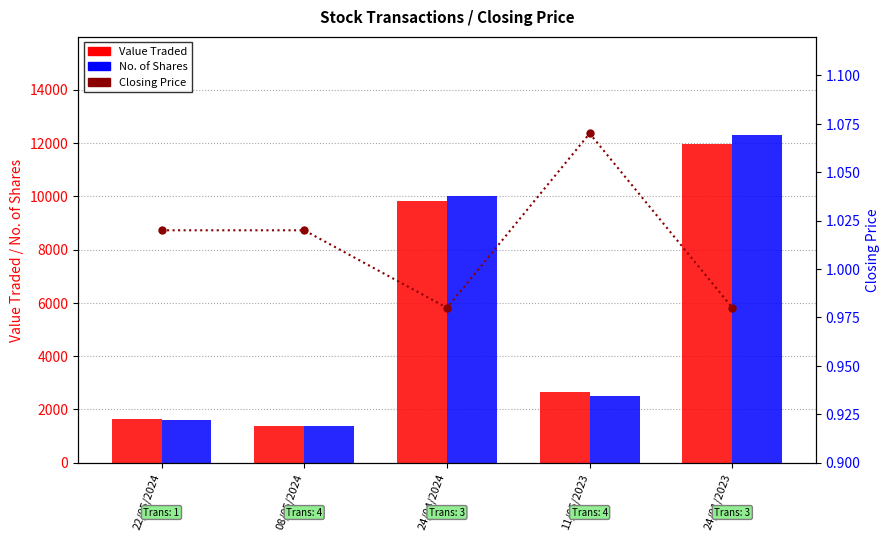

Which series has the largest total across all categories?

No. of Shares